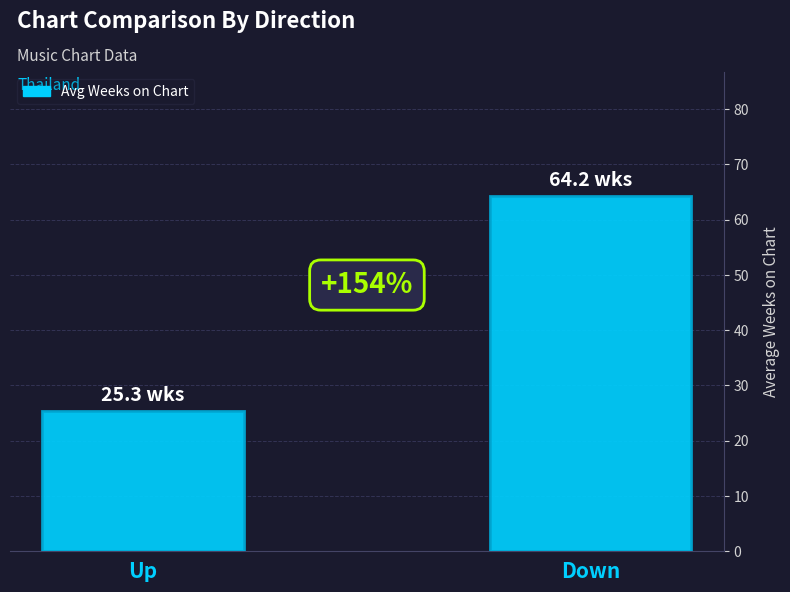

The chart shows a value of 25.3 at Up. True or false?

True